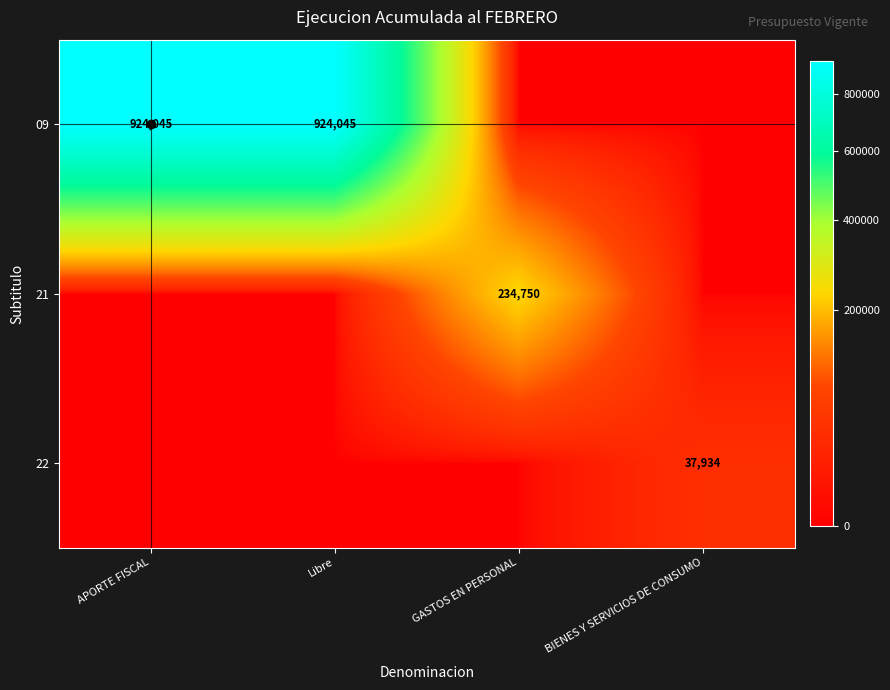

Is it true that 09 equals 924045 at Libre?

True